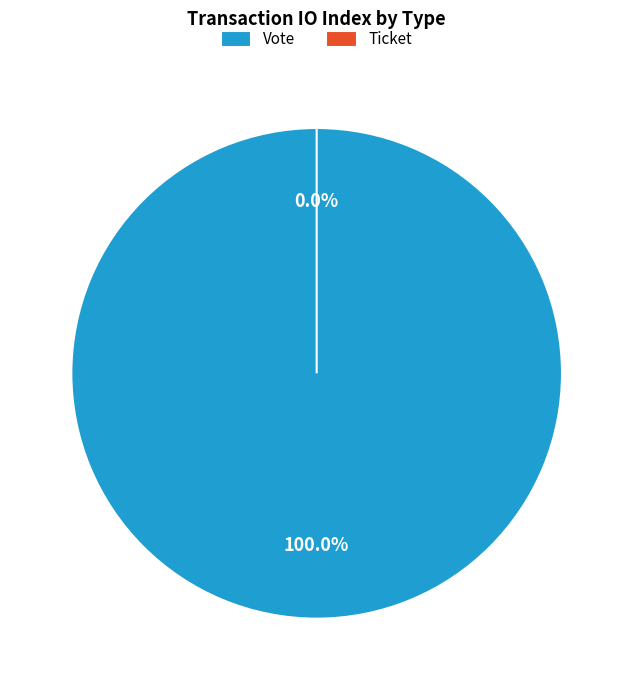

To the nearest percent, what is the difference between the largest and smallest slice percentages?

100%